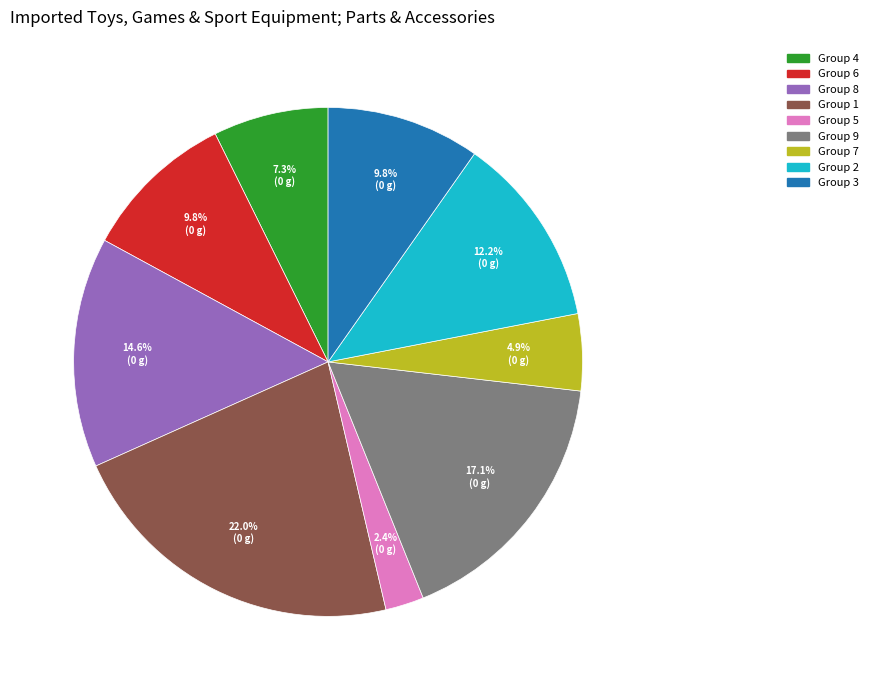

Does any single category account for the majority?

No